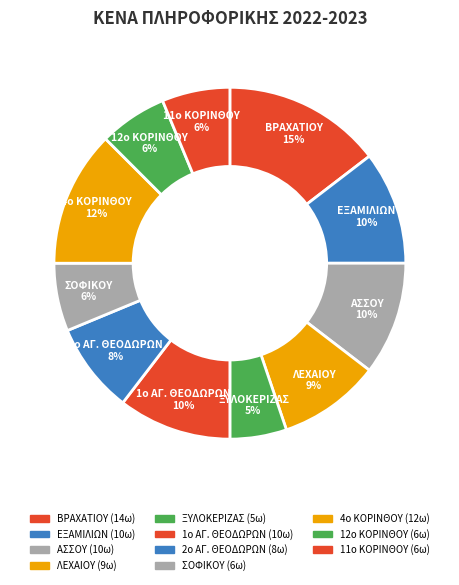

To the nearest percent, what portion does ΣΟΦΙΚΟΥ represent?

6%